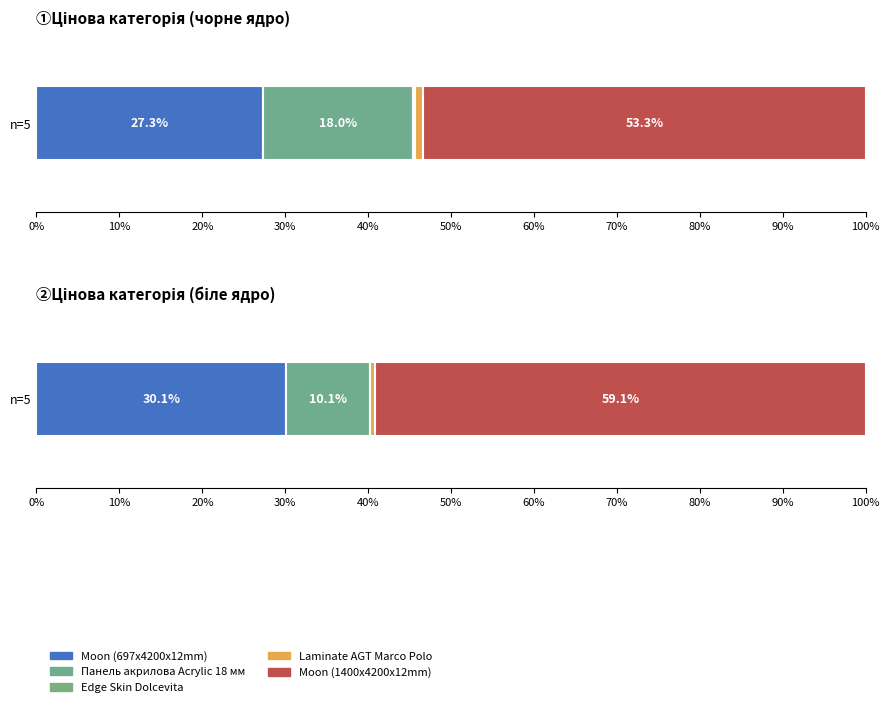

At which label does Moon (697x4200x12mm) first exceed 29747?

Біле ядро